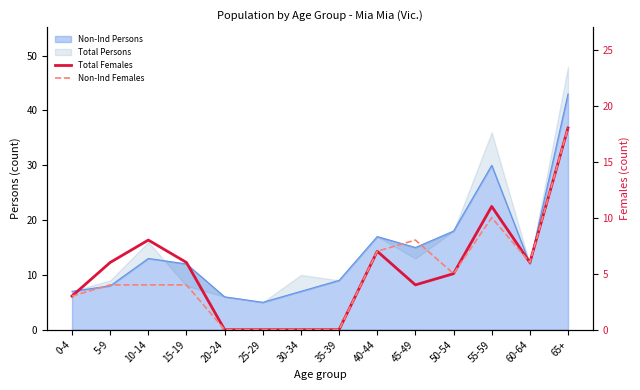

What is the value of the Non-Ind Females point at the 12th from the left?

10